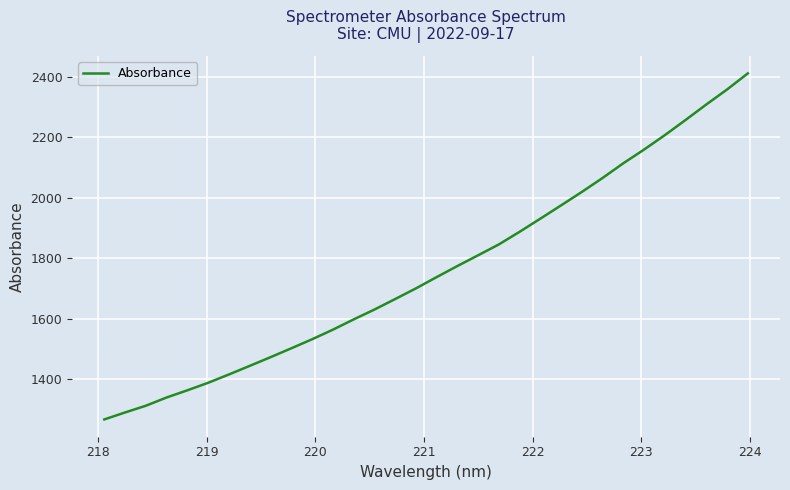

What is the difference between the maximum and minimum values?

1142.4